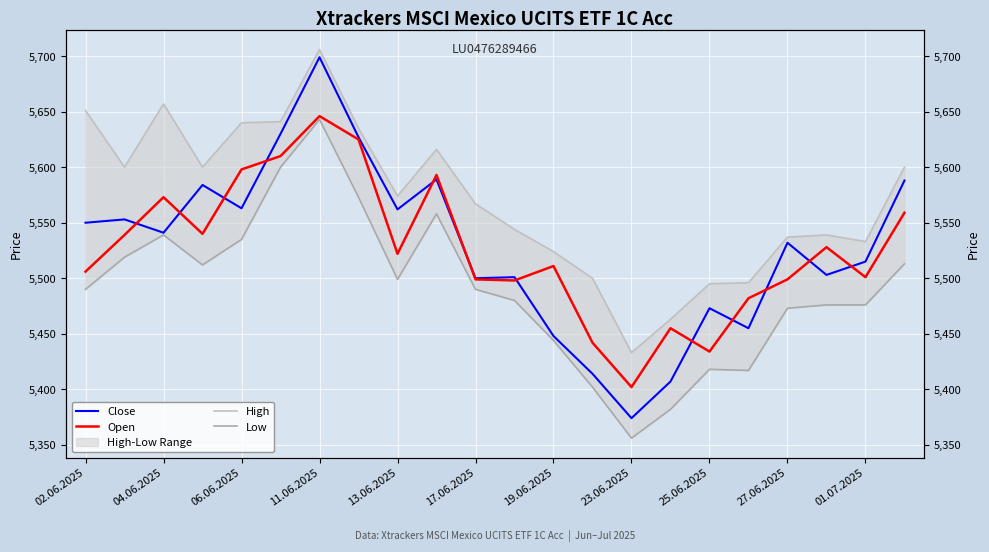

At which category does the chart reach its minimum across all series?

23.06.2025